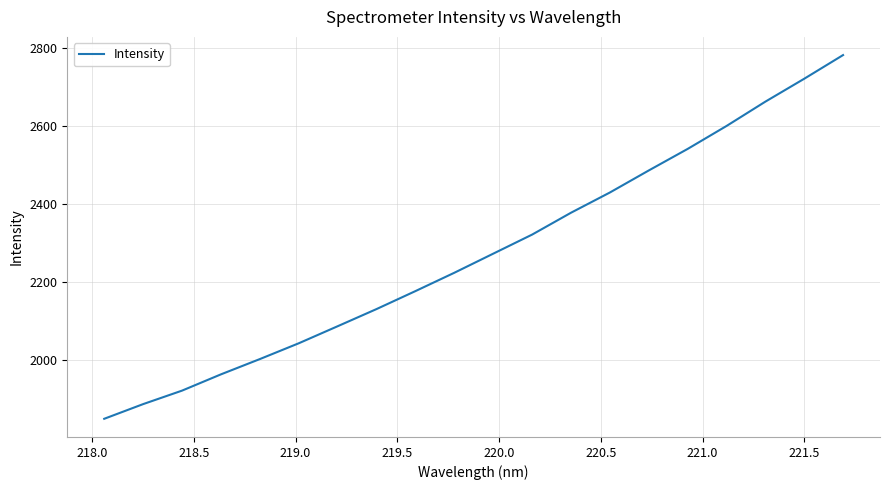

What is the smallest value displayed?

1850.1